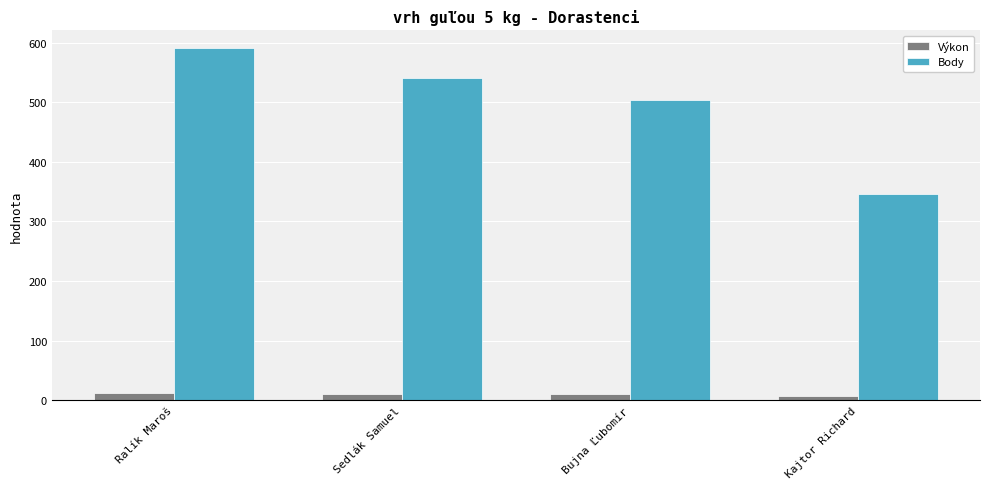

Which label corresponds to the largest value in the chart?

Ralík Maroš